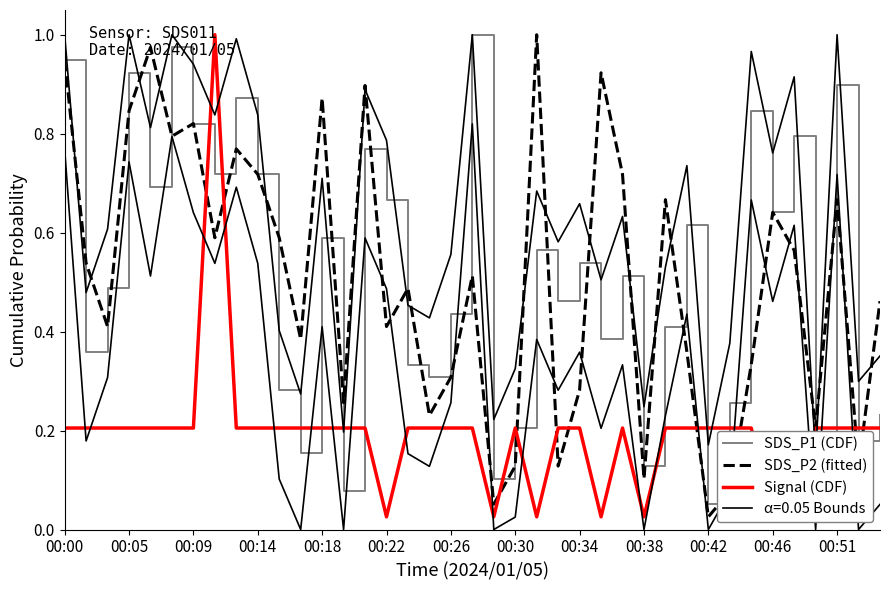

List the series in order of their peak value, highest first.

SDS_P1 (CDF), SDS_P2 (fitted), Signal (CDF)